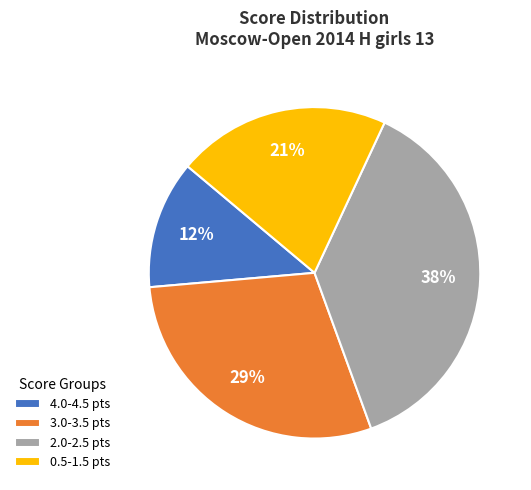

How many slices are in this pie chart?

4